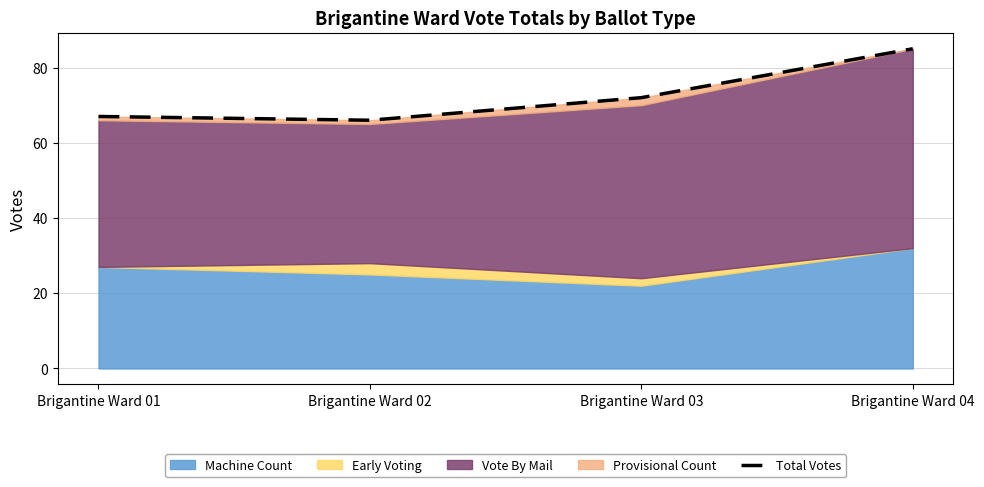

Does the chart have visible grid lines?

Yes